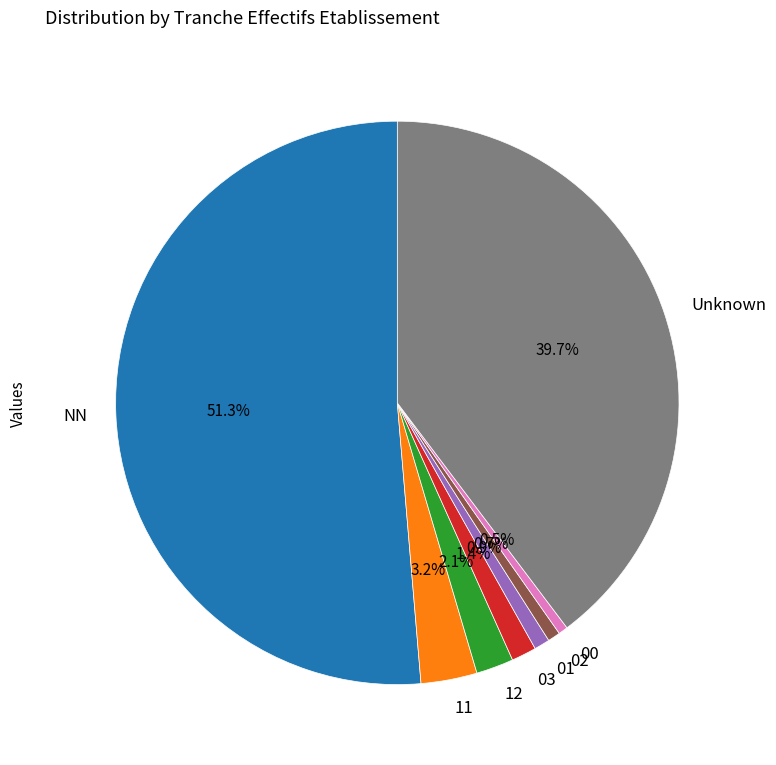

Combined, what portion of the pie is 01 and 11?

4.1%